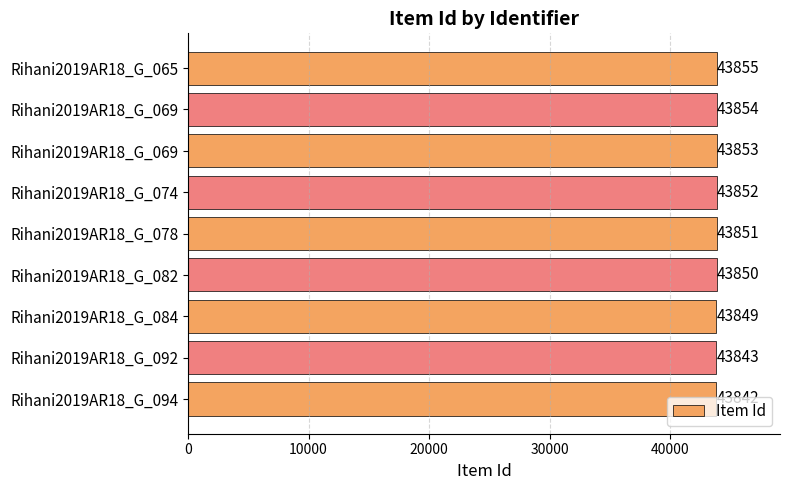

How many bars are there in total?

9